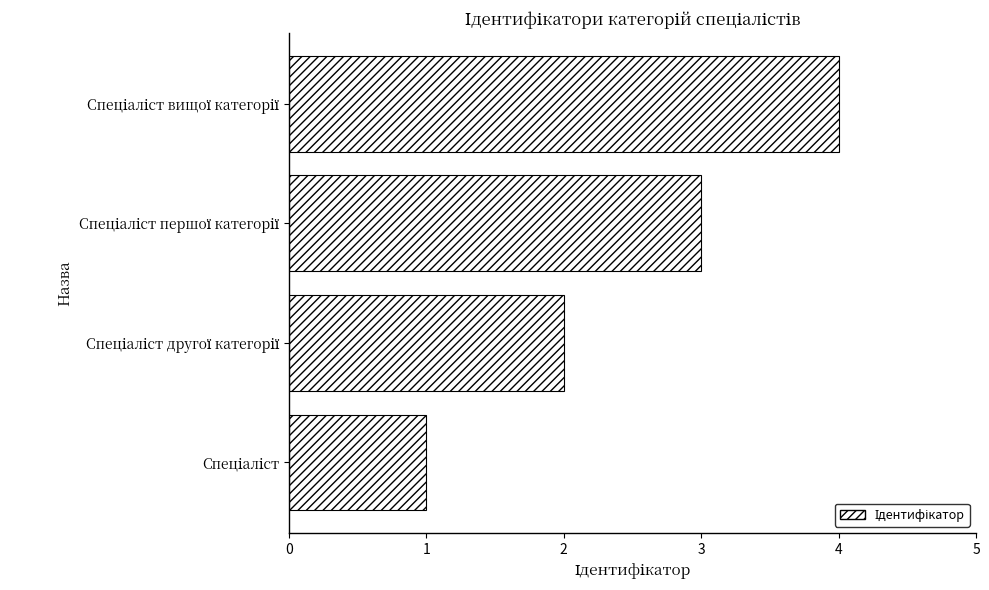

What is the difference between the second highest and minimum values?

2